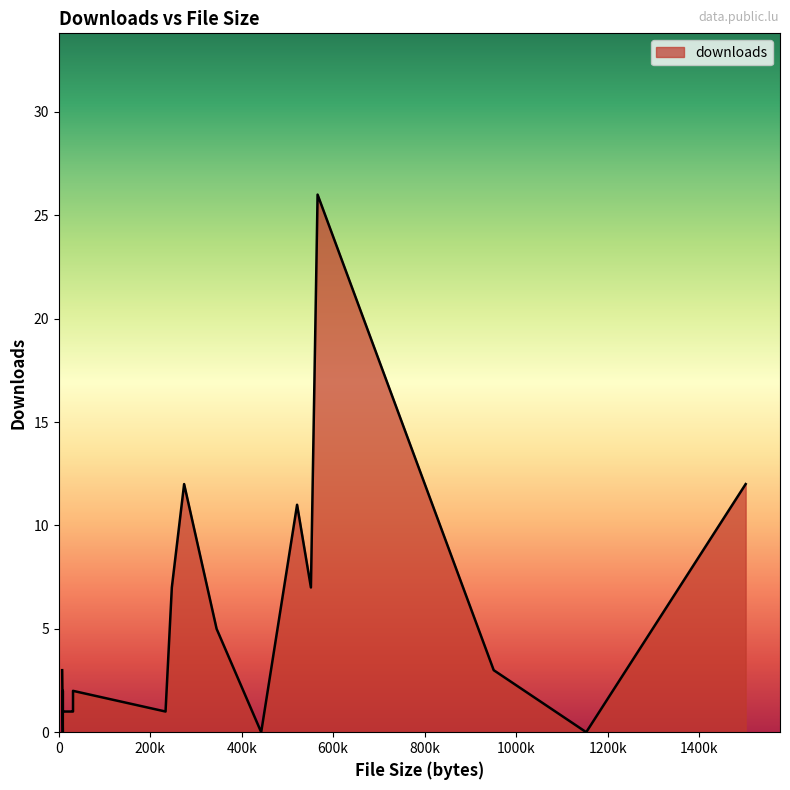

Which label corresponds to the largest value in the chart?

565901